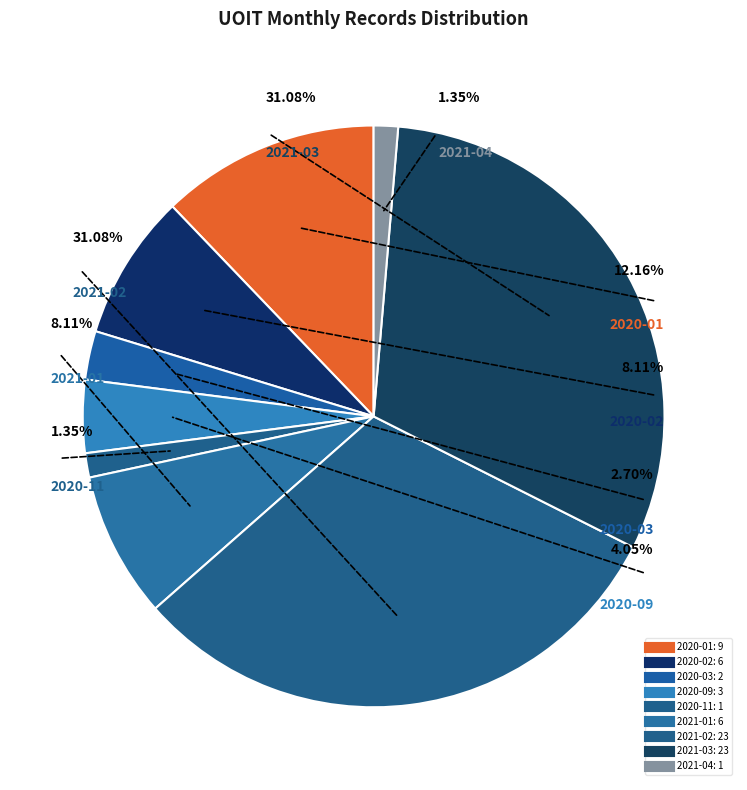

Do 2021-01 and 2020-02 together represent more than half of the pie?

No